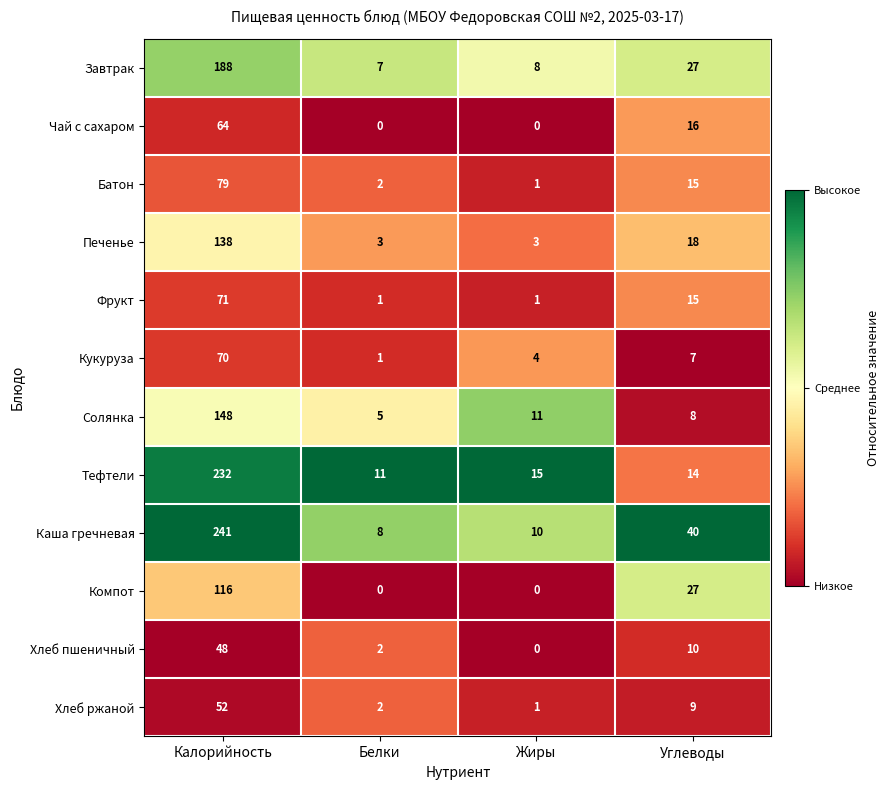

Between Калорийность and Белки, which series saw the biggest shift?

Каша гречневая